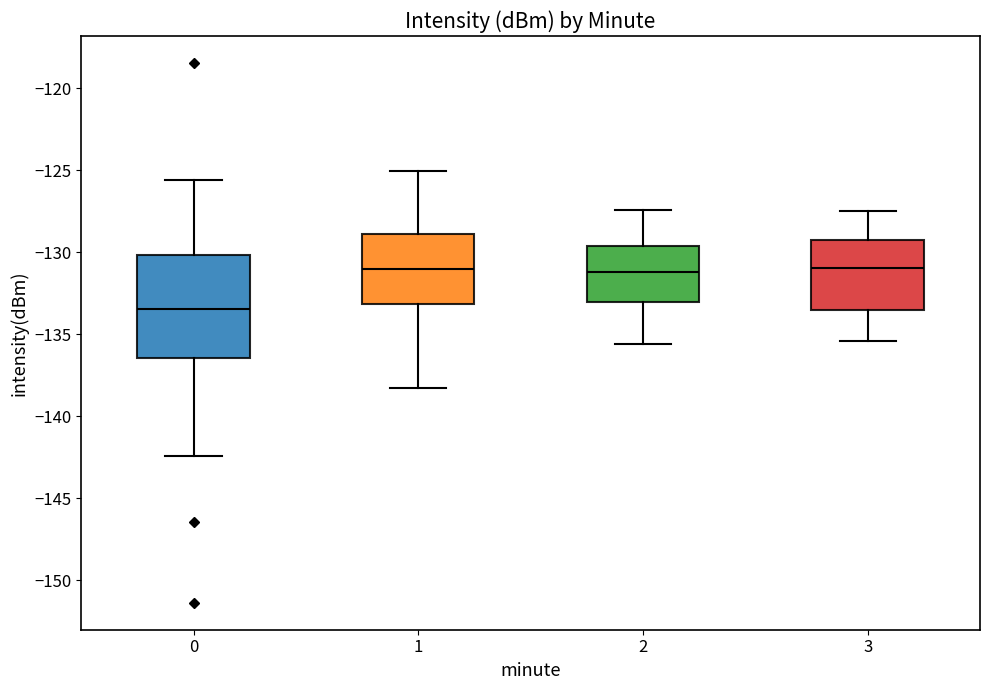

Reading left to right, read every box against the y-axis: the position of its median line, the range the box covers, and the ends of its whiskers. The values are not printed on the chart, so give them approximately, as read against the axis.

0: median -133.5, box -136.5 to -130.0, whiskers -142.5 to -125.5
1: median -131.0, box -133.0 to -129.0, whiskers -138.5 to -125.0
2: median -131.0, box -133.0 to -129.5, whiskers -135.5 to -127.5
3: median -131.0, box -133.5 to -129.0, whiskers -135.5 to -127.5